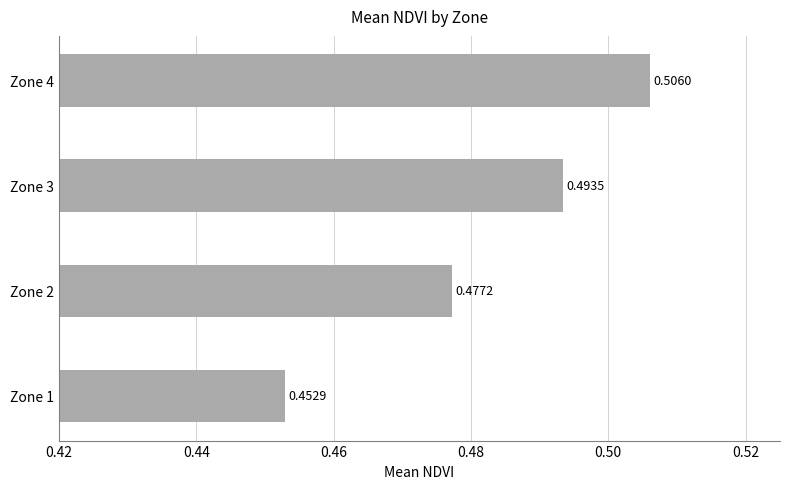

What is the sum of the values at Zone 2 and Zone 1?

0.9